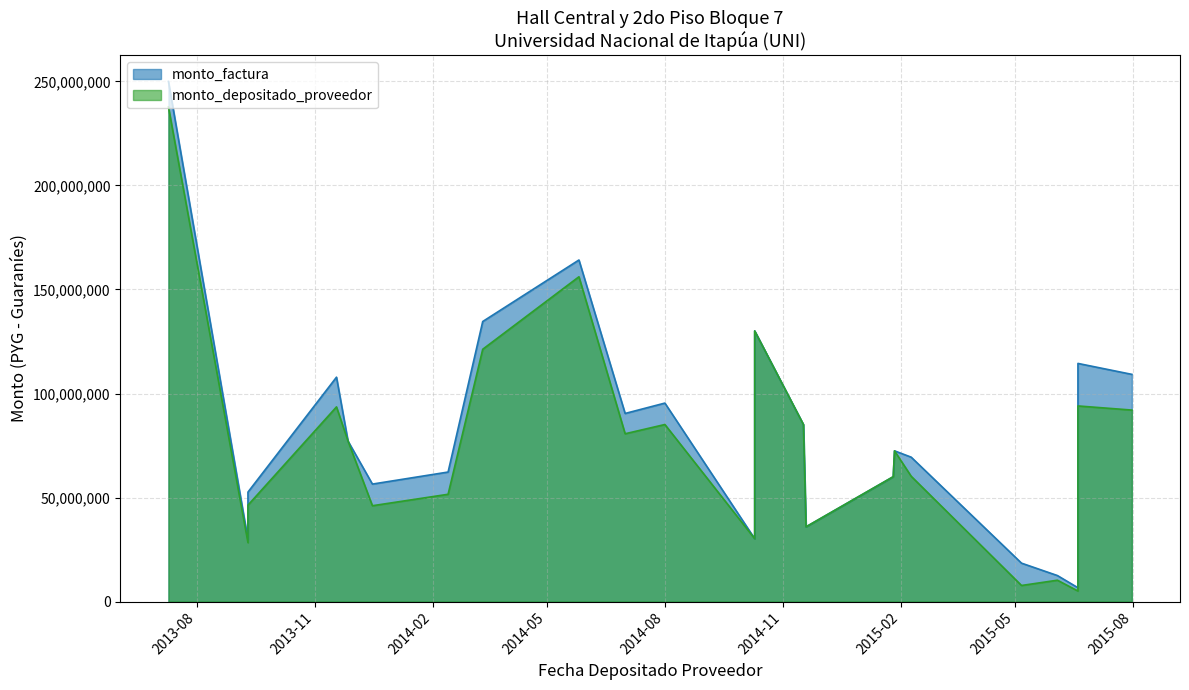

How many lines are shown in the chart?

2